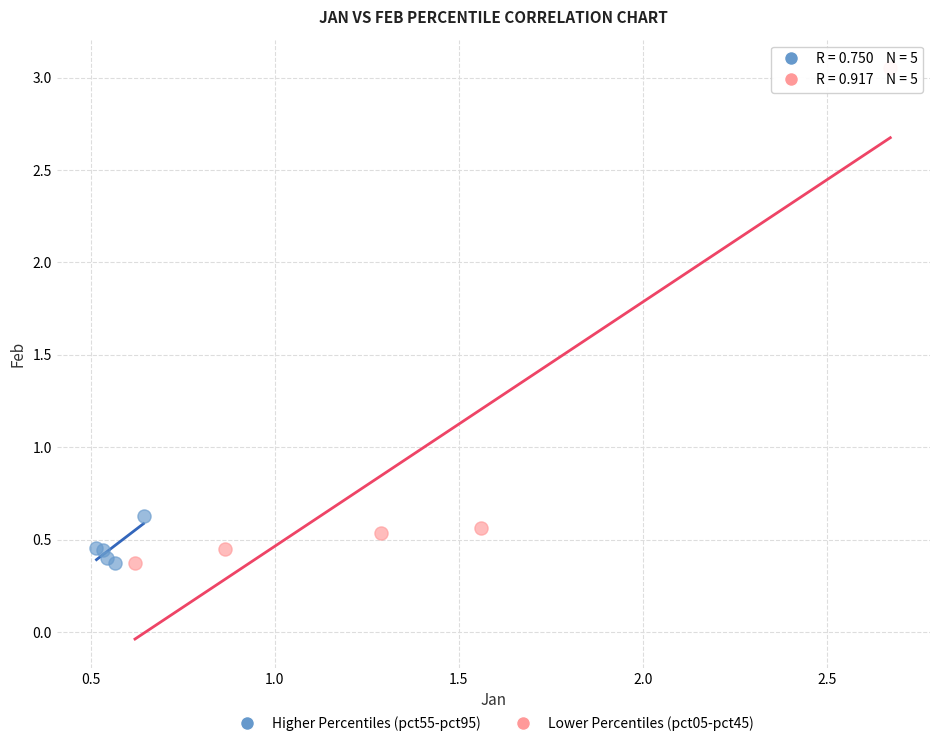

Which series contains the highest Y value?

Lower Percentiles (pct05-pct45)